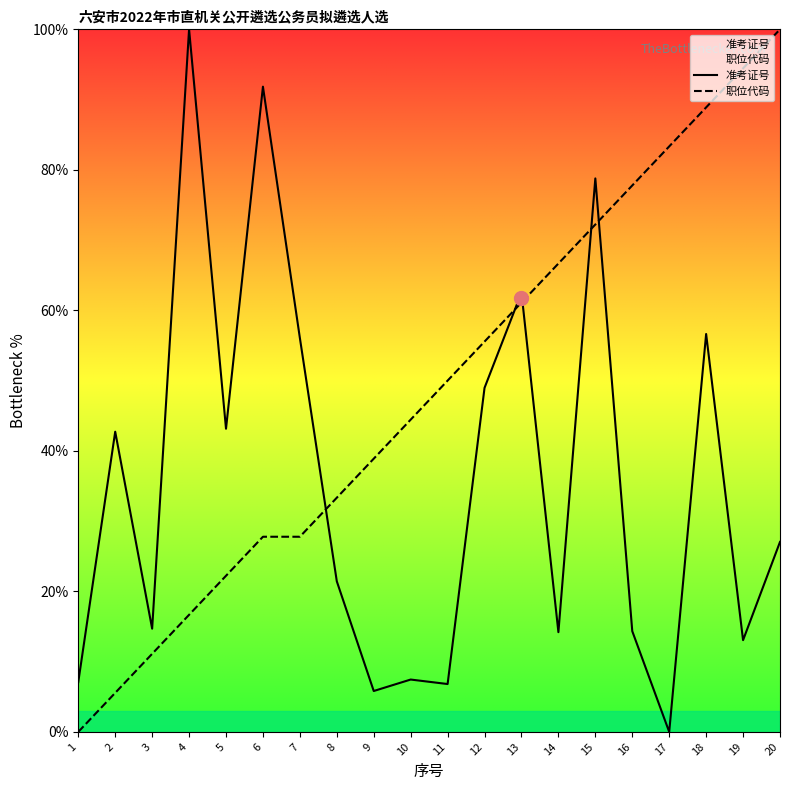

Count the number of categories in the chart.

20